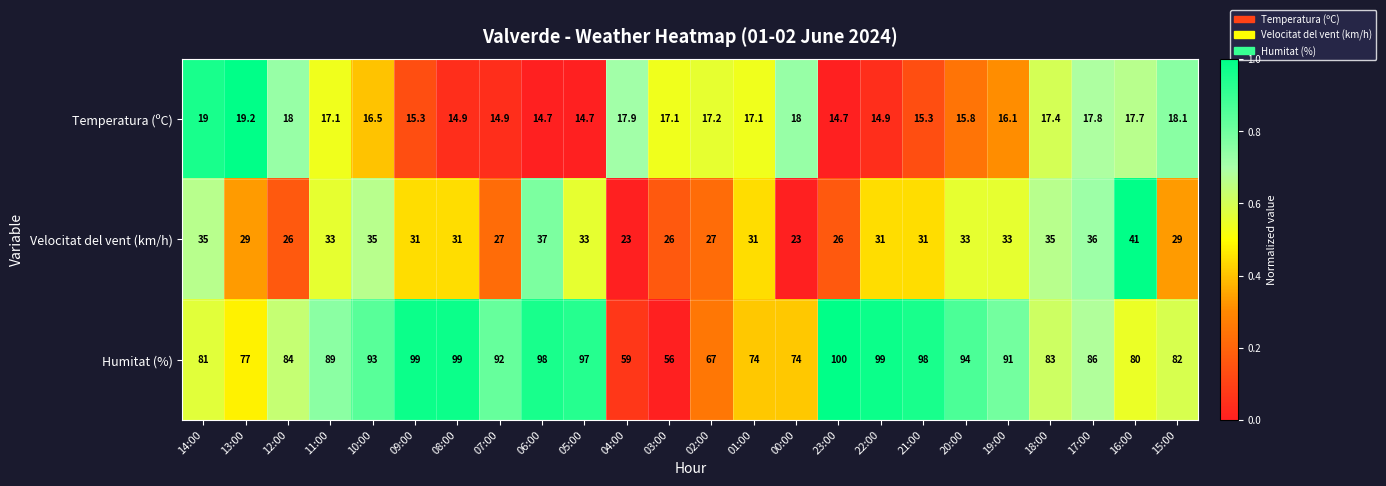

How many data points does each series have?

24